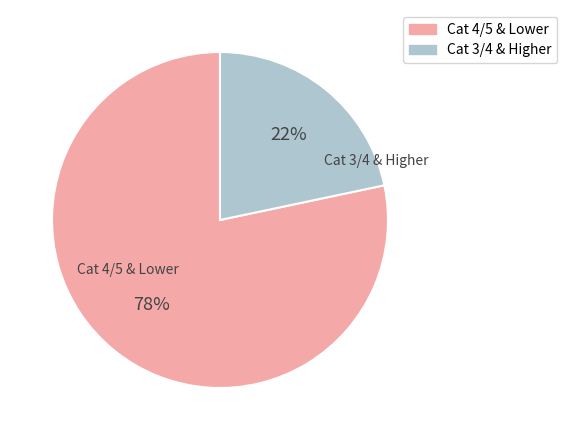

To the nearest percent, what is the combined percentage of Cat 4/5 & Lower and Cat 3/4 & Higher?

100%